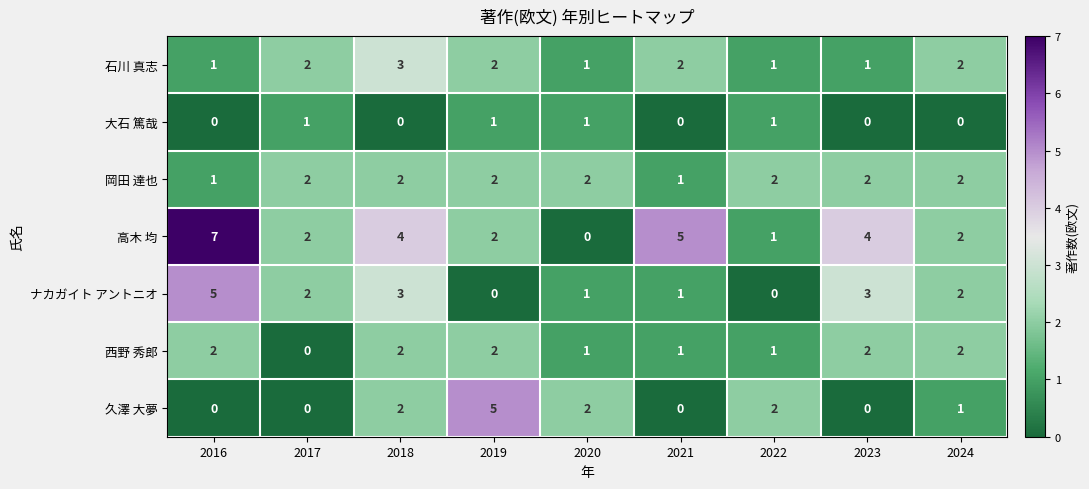

Is the value of 大石 篤哉 at 2017 greater than the value of 石川 真志 at 2018?

No